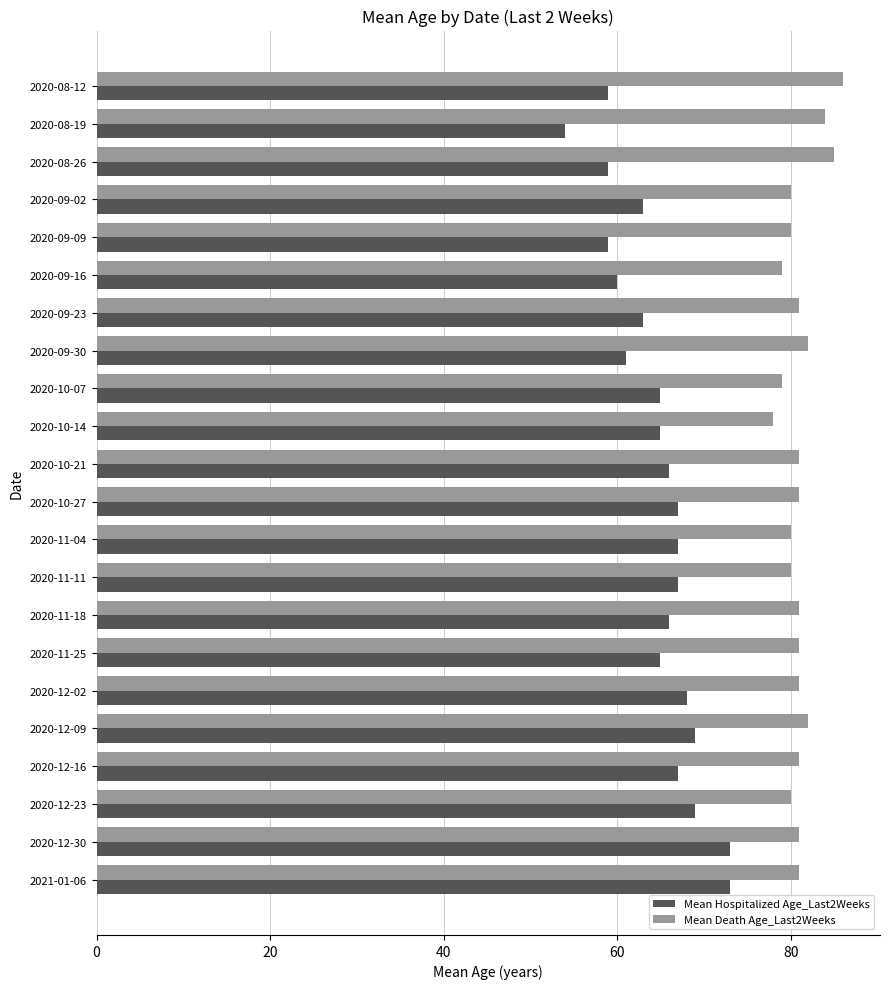

What is the difference between the maximum and minimum values in the Mean Hospitalized Age_Last2Weeks series?

19